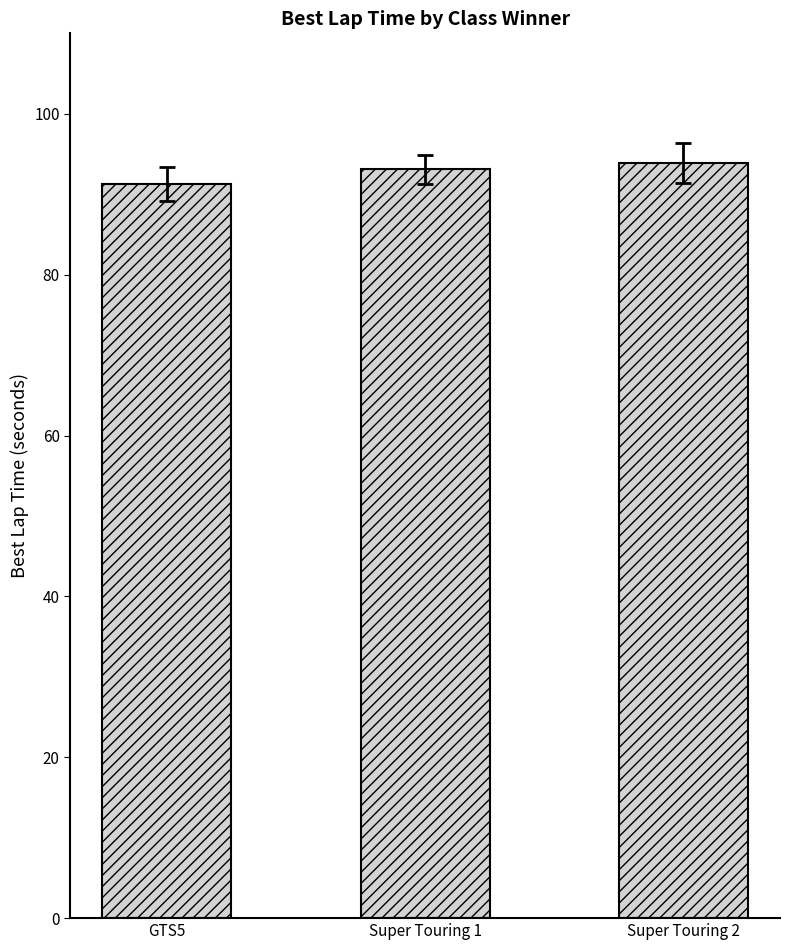

The value at Super Touring 2 is 133.2. True or false?

False